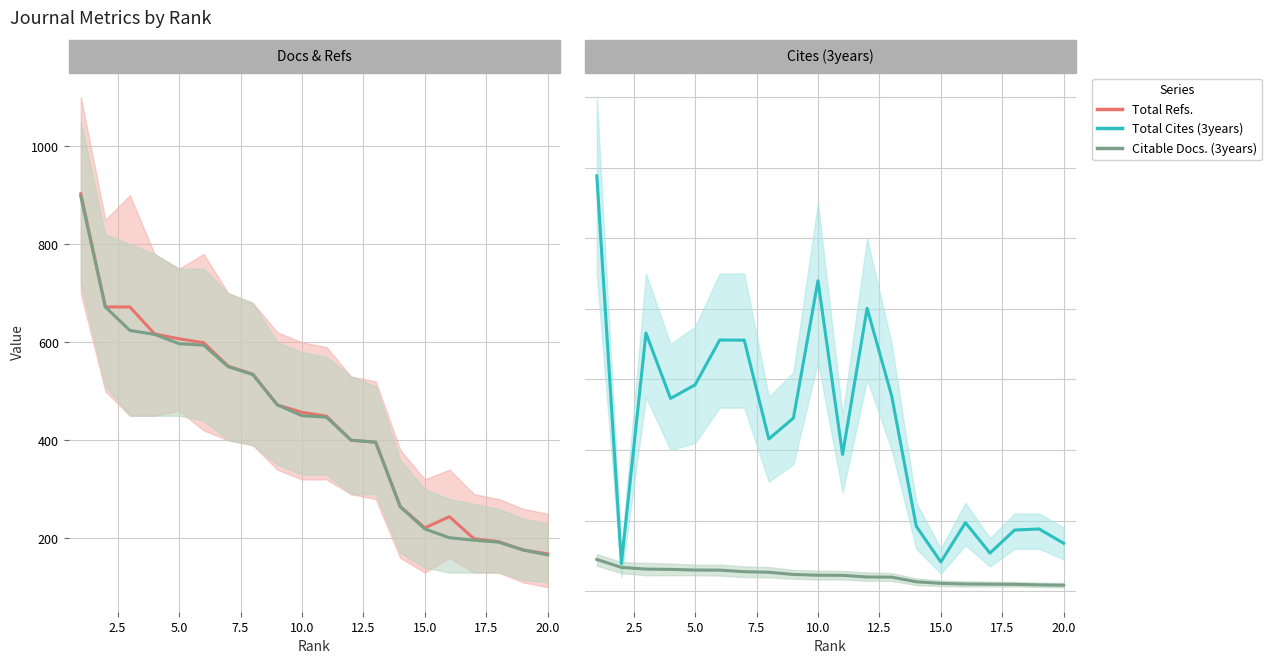

Rank the series by their maximum value, from lowest to highest.

Citable Docs. (3years), Total Refs., Total Cites (3years)